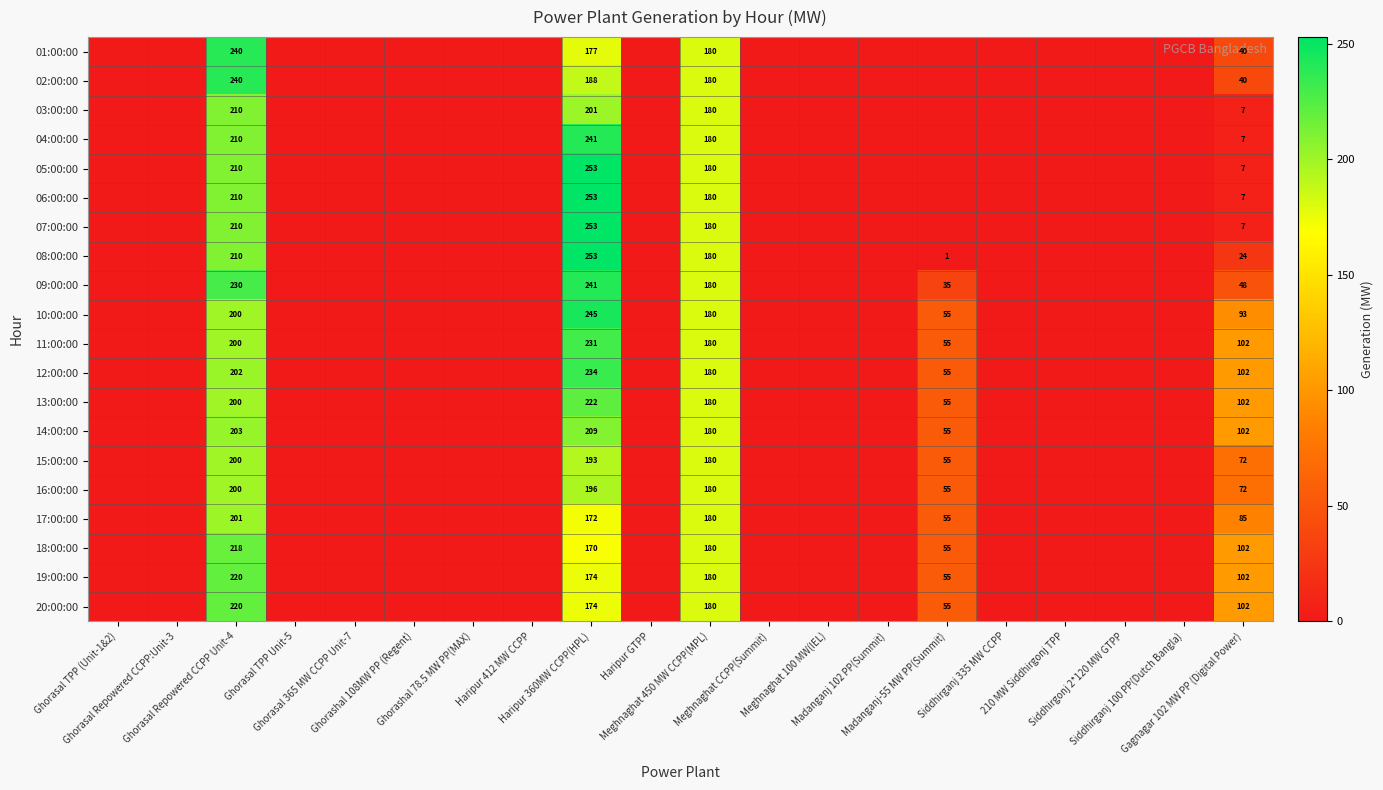

At how many categories does at least one series exceed 223?

2